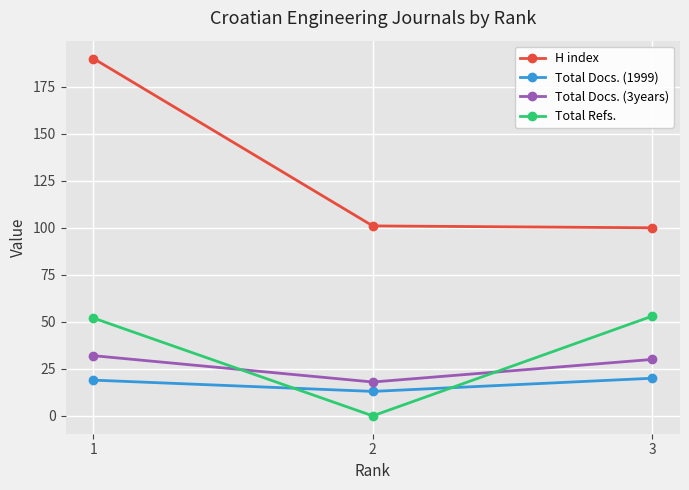

Is the value of Total Refs. at 1 greater than the value of Total Docs. (3years) at 3?

Yes